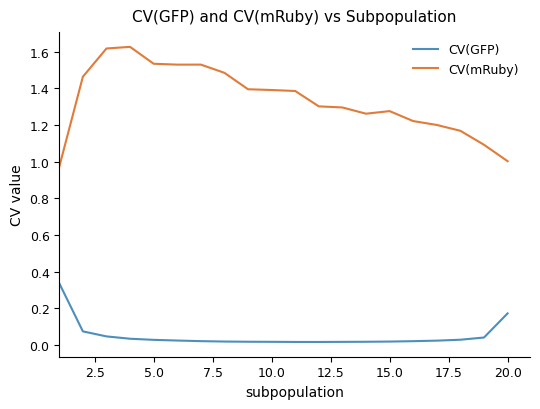

How many categories are shown in the chart?

20